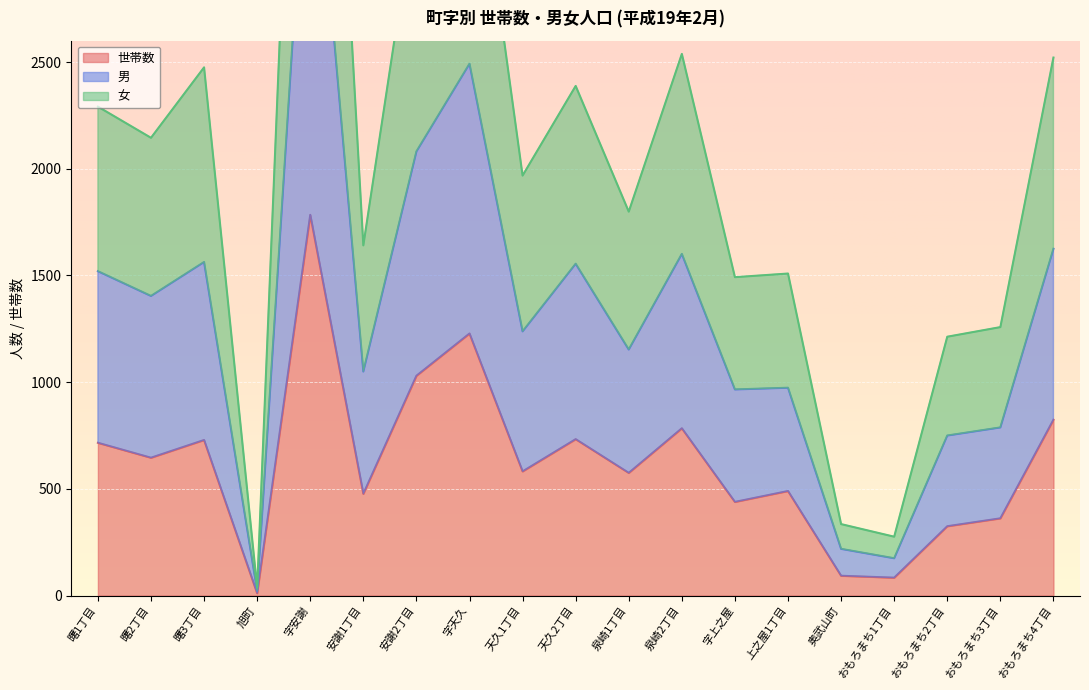

Where is the first local maximum for 世帯数?

曙3丁目